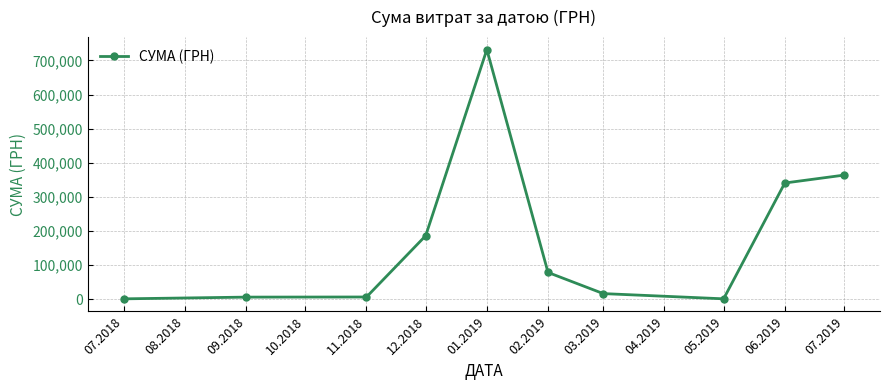

What is the maximum value shown in the chart?

731980.0